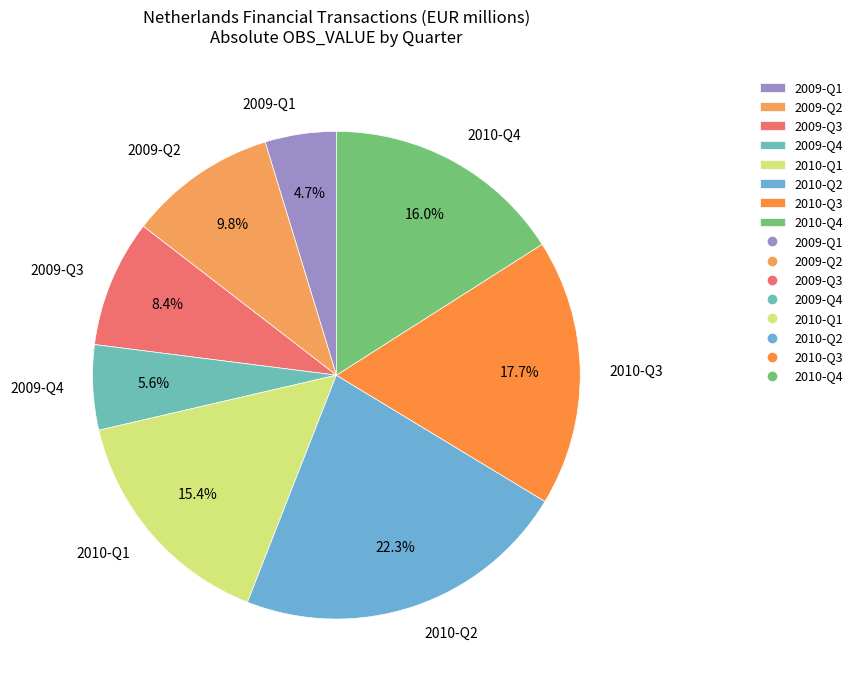

Count the number of slices in the pie.

8